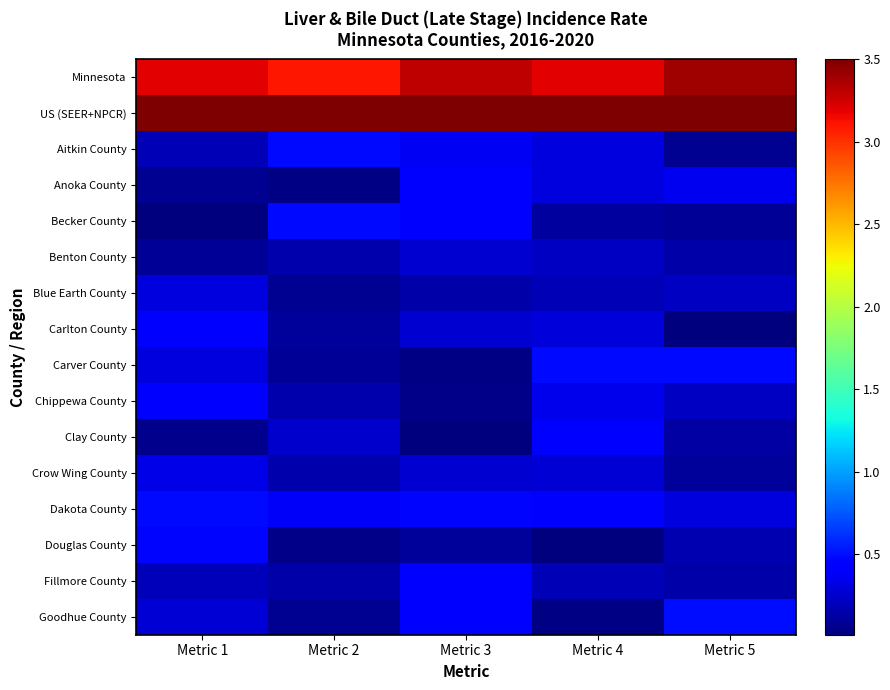

Reading left to right, list all the values displayed in this chart.

Minnesota: Metric 1=3.2	Metric 2=3.1	Metric 3=3.3	Metric 4=3.2	Metric 5=3.4
US (SEER+NPCR): Metric 1=3.5	Metric 2=3.5	Metric 3=3.5	Metric 4=3.5	Metric 5=3.5
Aitkin County: Metric 1=0.2	Metric 2=0.5	Metric 3=0.4	Metric 4=0.3	Metric 5=0.1
Anoka County: Metric 1=0.1	Metric 2=0.0	Metric 3=0.4	Metric 4=0.3	Metric 5=0.4
Becker County: Metric 1=0.0	Metric 2=0.5	Metric 3=0.4	Metric 4=0.1	Metric 5=0.1
Benton County: Metric 1=0.1	Metric 2=0.2	Metric 3=0.3	Metric 4=0.2	Metric 5=0.1
Blue Earth County: Metric 1=0.3	Metric 2=0.1	Metric 3=0.1	Metric 4=0.2	Metric 5=0.2
Carlton County: Metric 1=0.4	Metric 2=0.1	Metric 3=0.3	Metric 4=0.3	Metric 5=0.0
Carver County: Metric 1=0.3	Metric 2=0.1	Metric 3=0.0	Metric 4=0.5	Metric 5=0.5
Chippewa County: Metric 1=0.4	Metric 2=0.2	Metric 3=0.0	Metric 4=0.3	Metric 5=0.2
Clay County: Metric 1=0.1	Metric 2=0.2	Metric 3=0.0	Metric 4=0.5	Metric 5=0.1
Crow Wing County: Metric 1=0.3	Metric 2=0.2	Metric 3=0.3	Metric 4=0.3	Metric 5=0.1
Dakota County: Metric 1=0.5	Metric 2=0.4	Metric 3=0.5	Metric 4=0.4	Metric 5=0.3
Douglas County: Metric 1=0.5	Metric 2=0.0	Metric 3=0.1	Metric 4=0.0	Metric 5=0.2
Fillmore County: Metric 1=0.2	Metric 2=0.1	Metric 3=0.4	Metric 4=0.2	Metric 5=0.1
Goodhue County: Metric 1=0.3	Metric 2=0.1	Metric 3=0.4	Metric 4=0.0	Metric 5=0.5